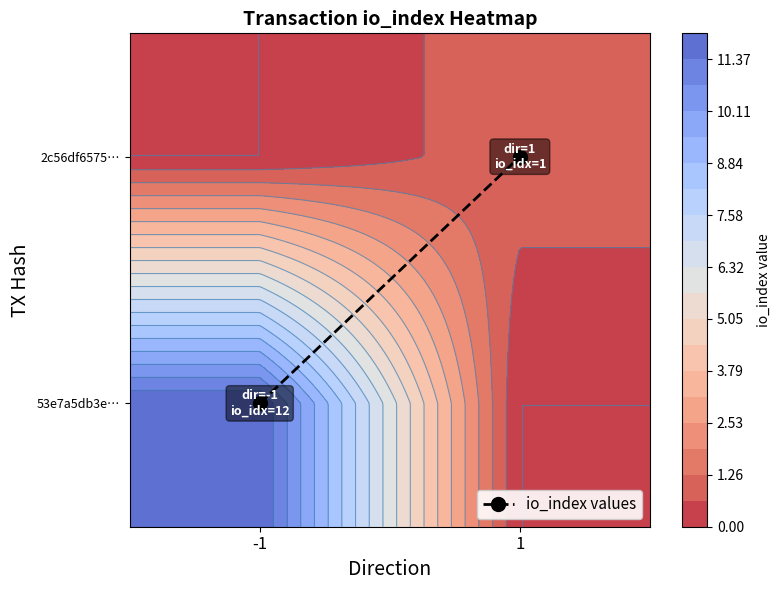

How many positive values are there?

1